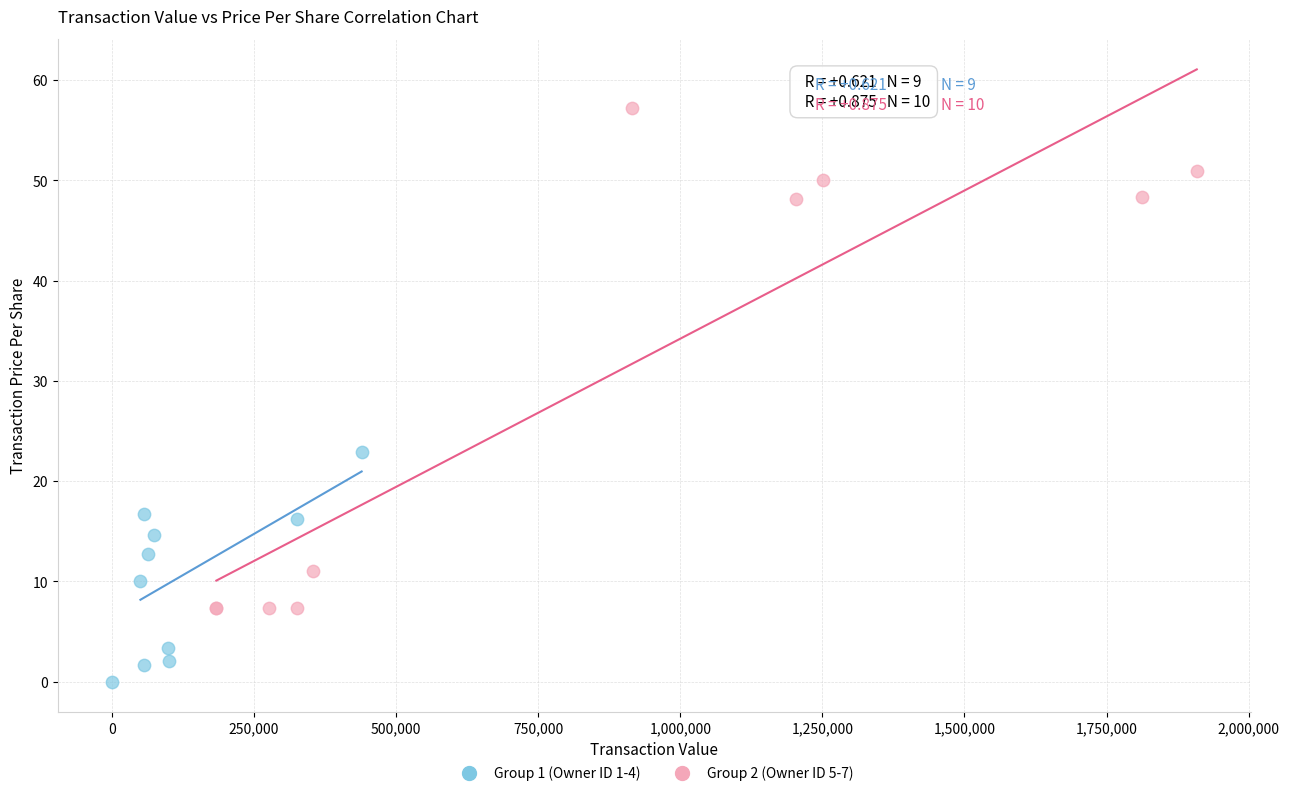

Which series reaches the maximum Y coordinate?

Group 2 (Owner ID 5-7)